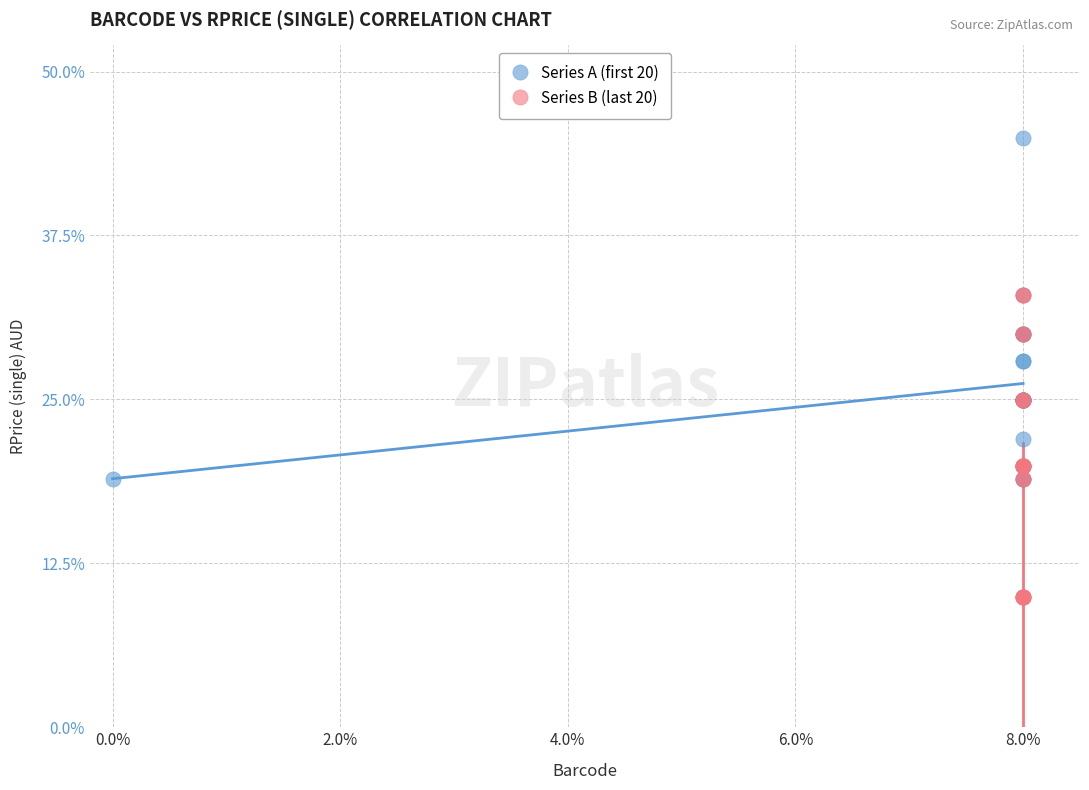

Which series contains the lowest Y value?

Series B (last 20)